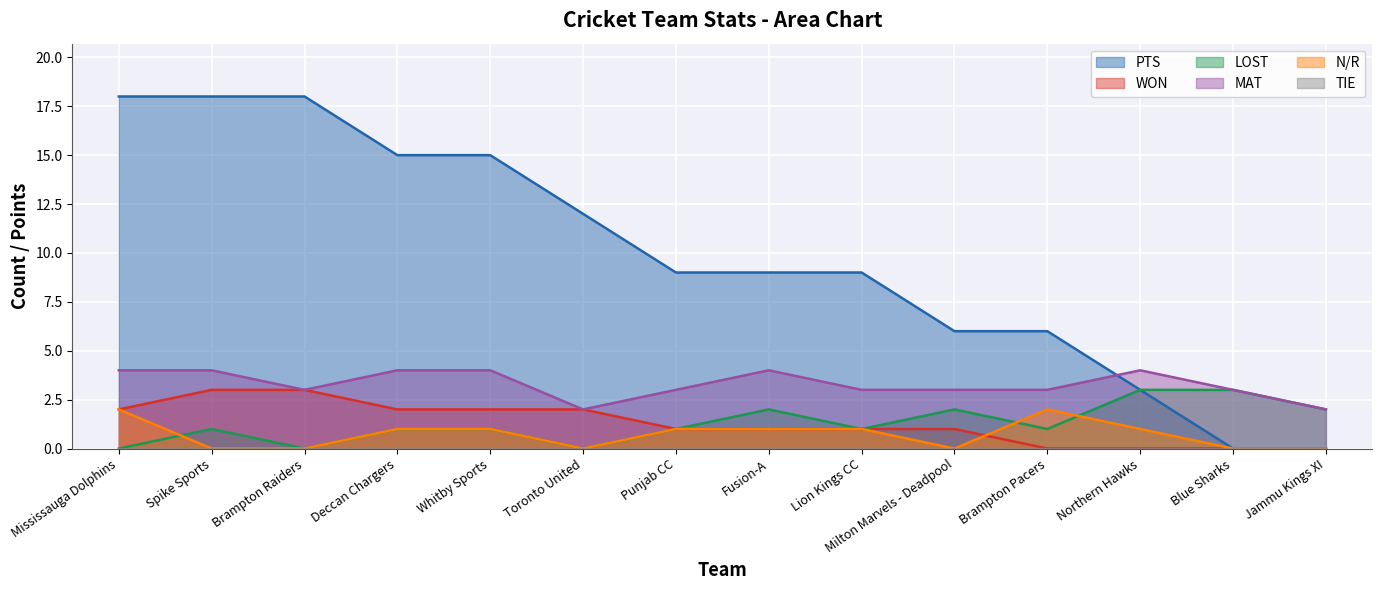

What is the total value across all series at Brampton Raiders?

24